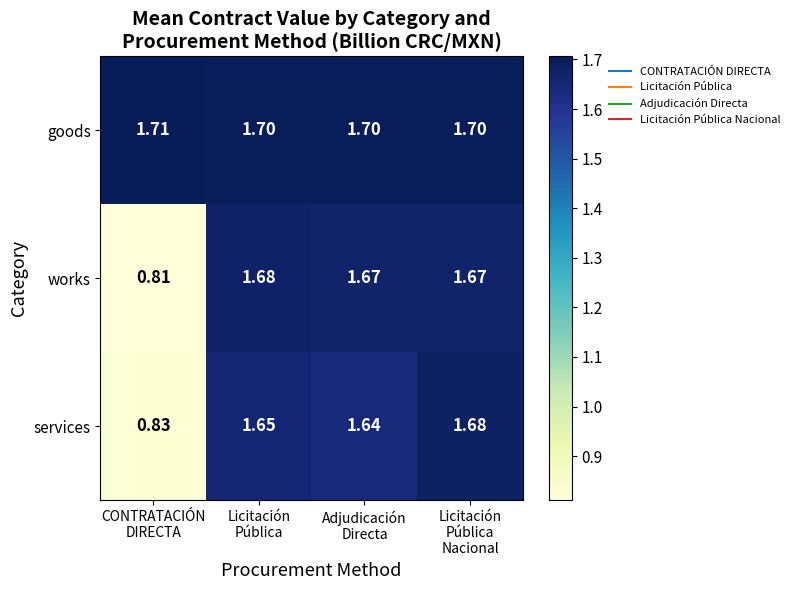

Which series has the largest total across all categories?

goods